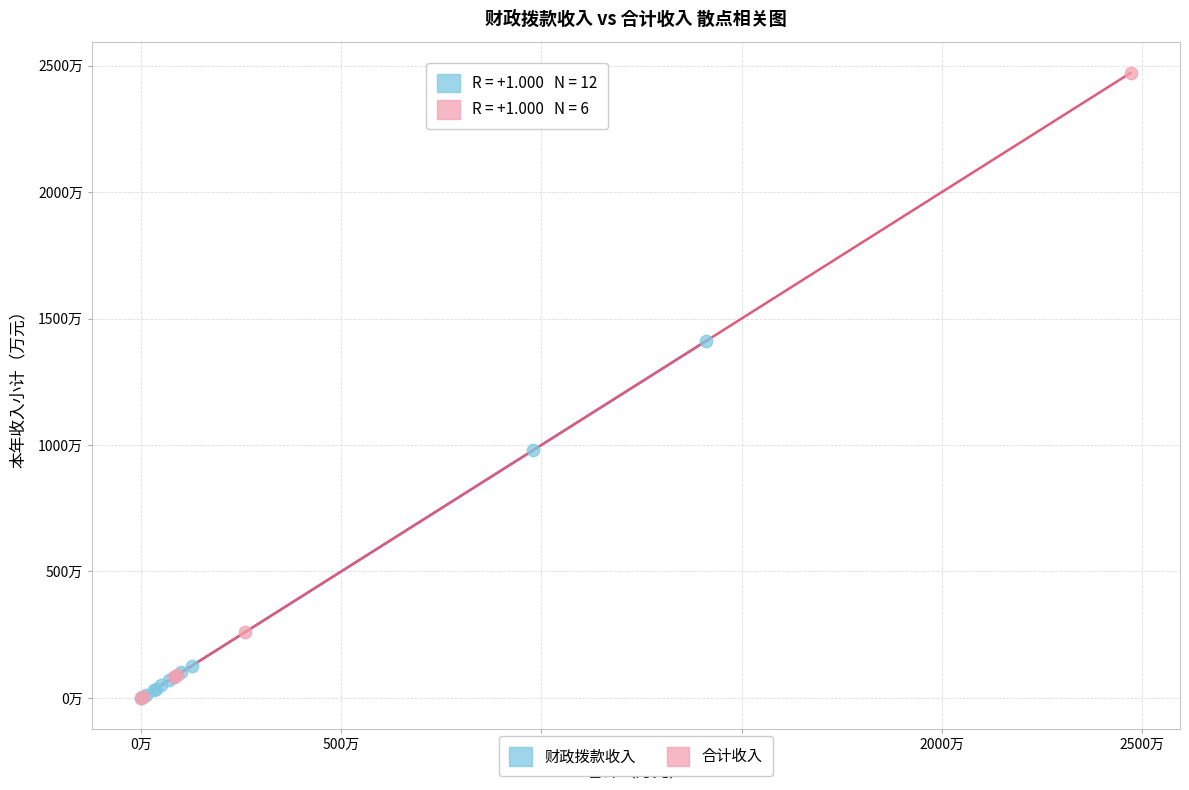

Which series reaches the maximum Y coordinate?

合计收入